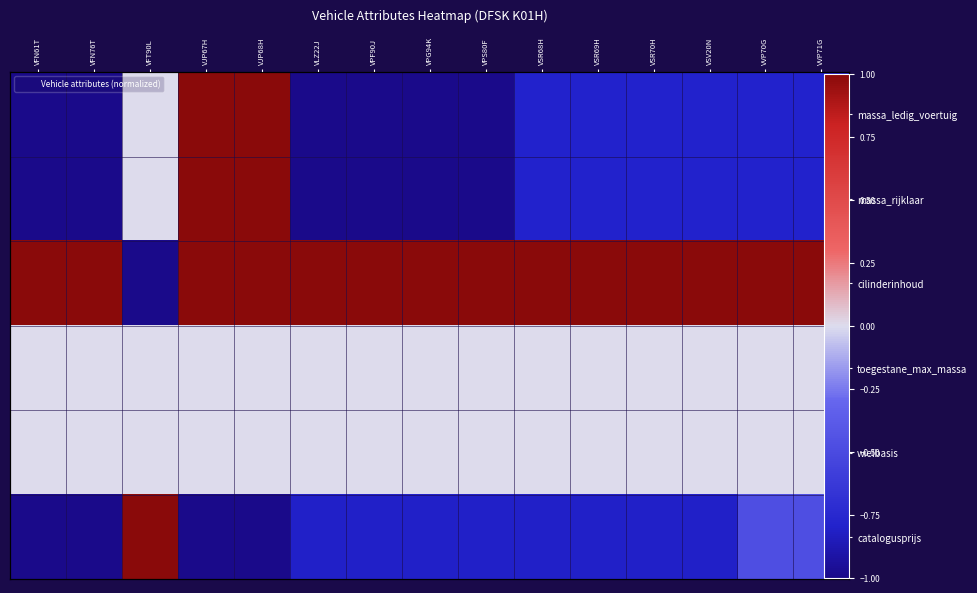

True or false: cilinderinhoud has a value of 1.0 at VVP71G.

True